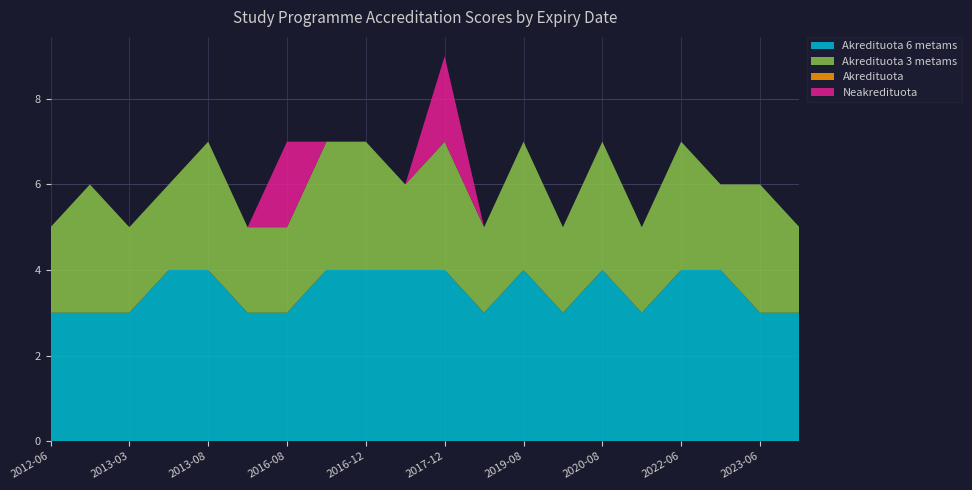

At which category is the sum across all series the highest?

2017-12